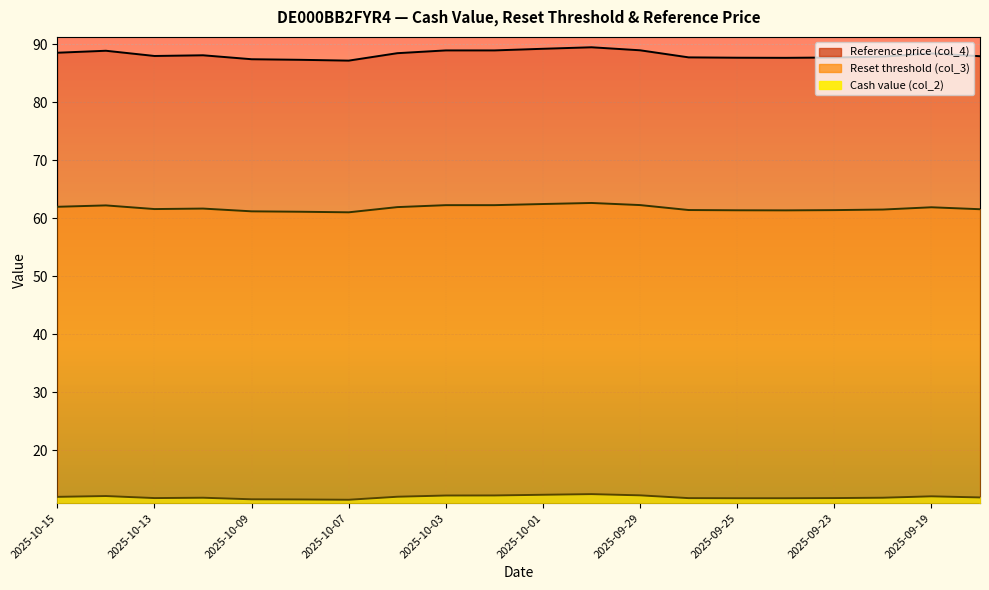

What is the value of the Cash value point at the 1st from the left?

12.0